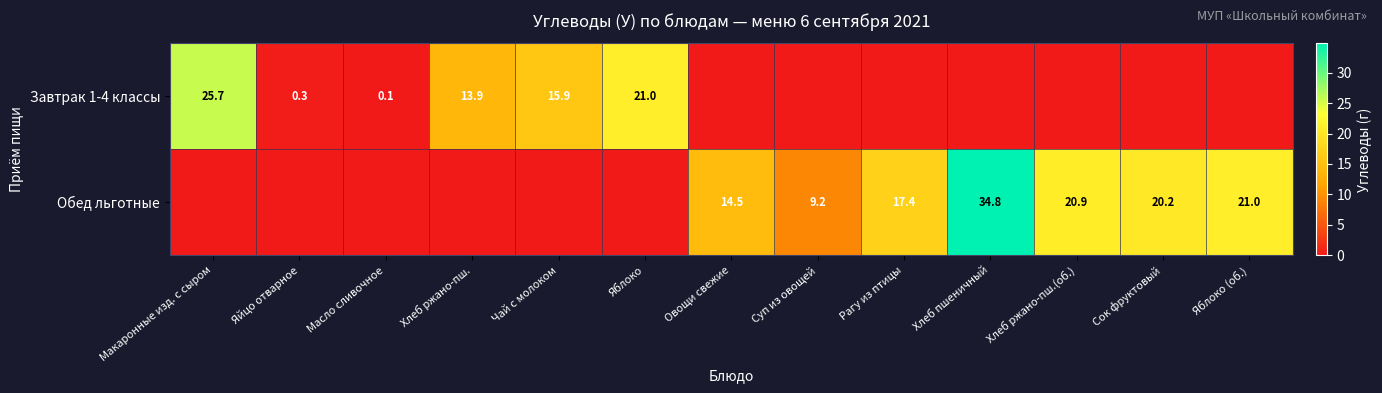

What is the total value across all series at Сок фруктовый?

20.2